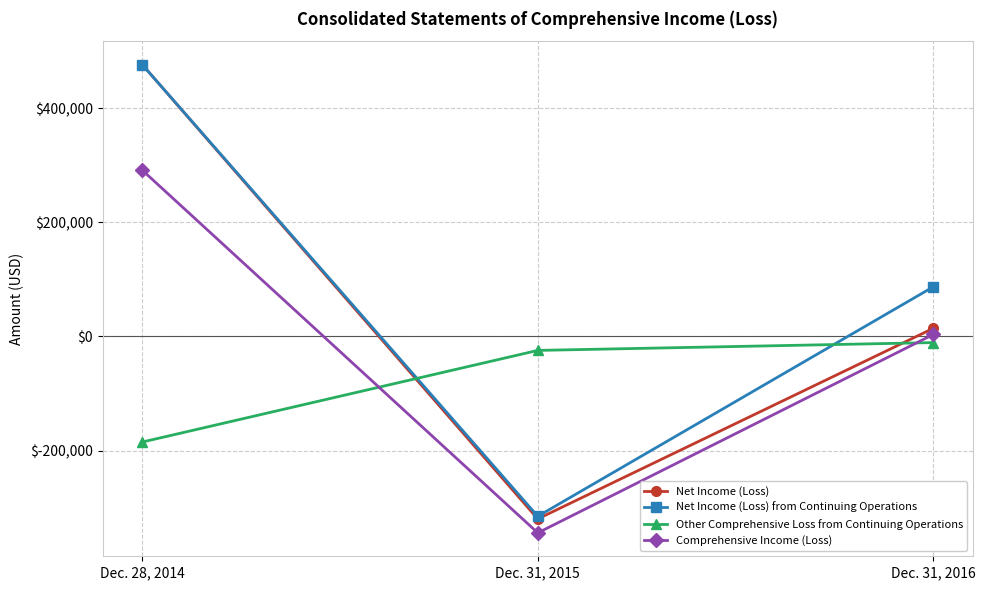

Which series has the largest total across all categories?

Net Income (Loss) from Continuing Operations